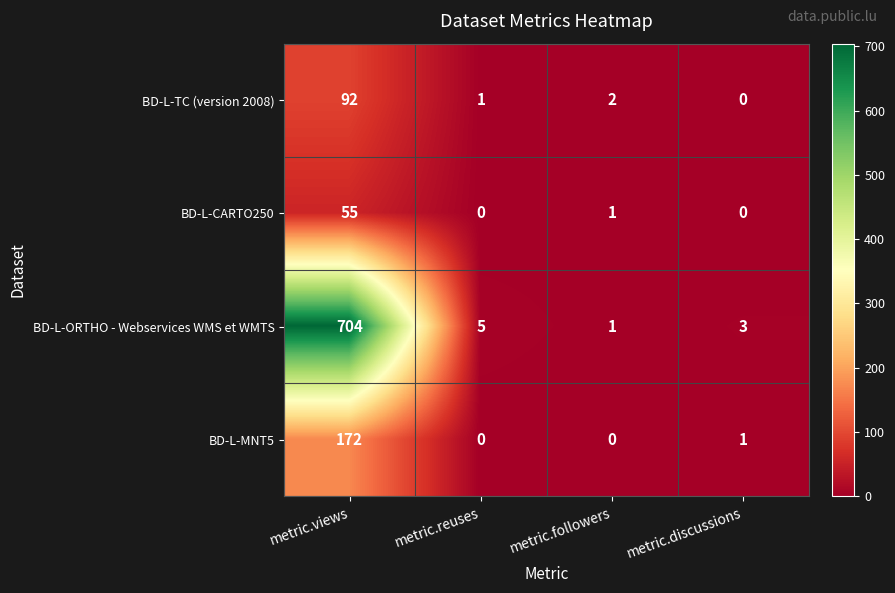

How many data points does each series have?

4